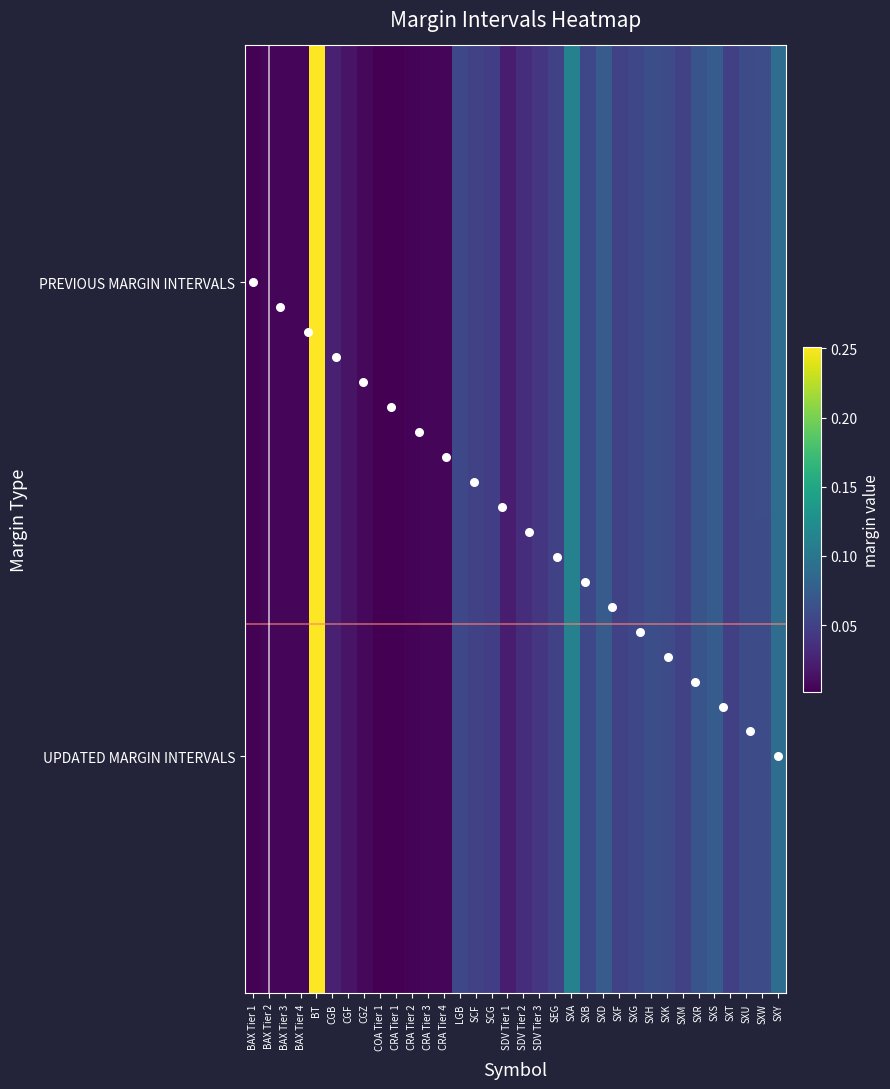

Is the value of UPDATED MARGIN INTERVALS at CRA Tier 2 greater than the value of PREVIOUS MARGIN INTERVALS at CRA Tier 4?

No